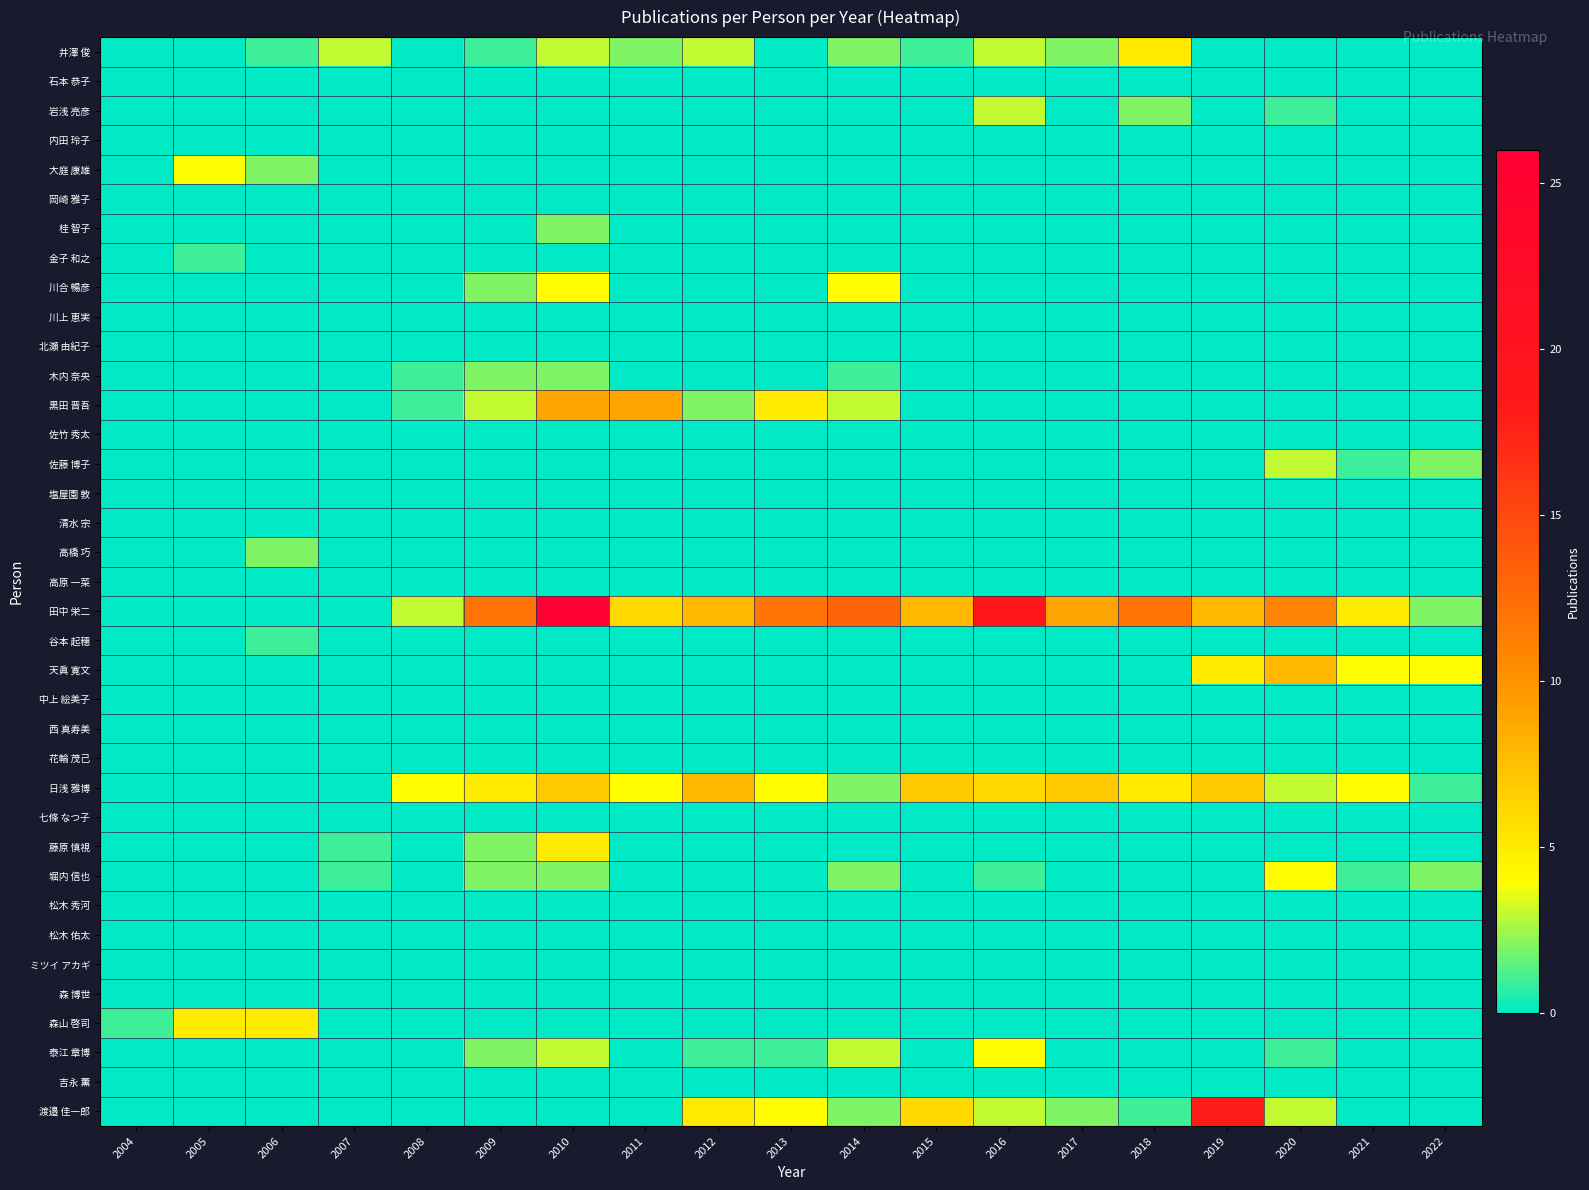

List the series in order of their peak value, highest first.

田中 栄二, 渡邉 佳一郎, 黒田 晋吾, 天眞 寛文, 日浅 雅博, 井澤 俊, 藤原 慎視, 森山 啓司, 大庭 康雄, 川合 暢彦, 堀内 信也, 泰江 章博, 岩浅 亮彦, 佐藤 博子, 桂 智子, 木内 奈央, 高橋 巧, 金子 和之, 谷本 起穗, 石本 恭子, 内田 玲子, 岡崎 雅子, 川上 恵実, 北瀬 由紀子, 佐竹 秀太, 塩屋園 敦, 清水 宗, 高原 一菜, 中上 絵美子, 西 真寿美, 花輪 茂己, 七條 なつ子, 松木 秀河, 松木 佑太, ミツイ アカギ, 森 博世, 吉永 薫